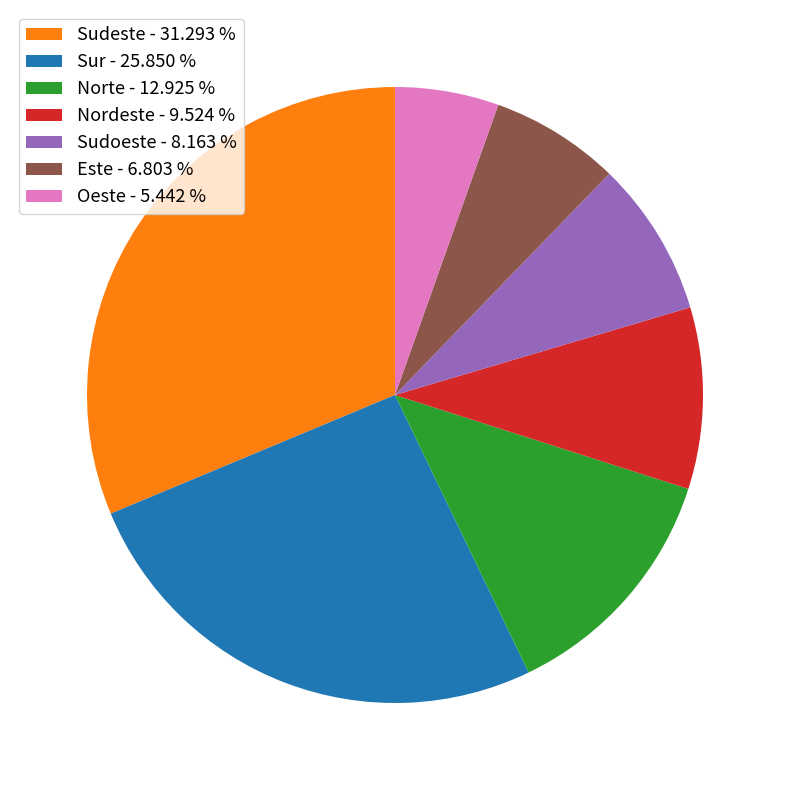

Rank the categories by value from lowest to highest.

Oeste - 5.442 %, Este - 6.803 %, Sudoeste - 8.163 %, Nordeste - 9.524 %, Norte - 12.925 %, Sur - 25.850 %, Sudeste - 31.293 %